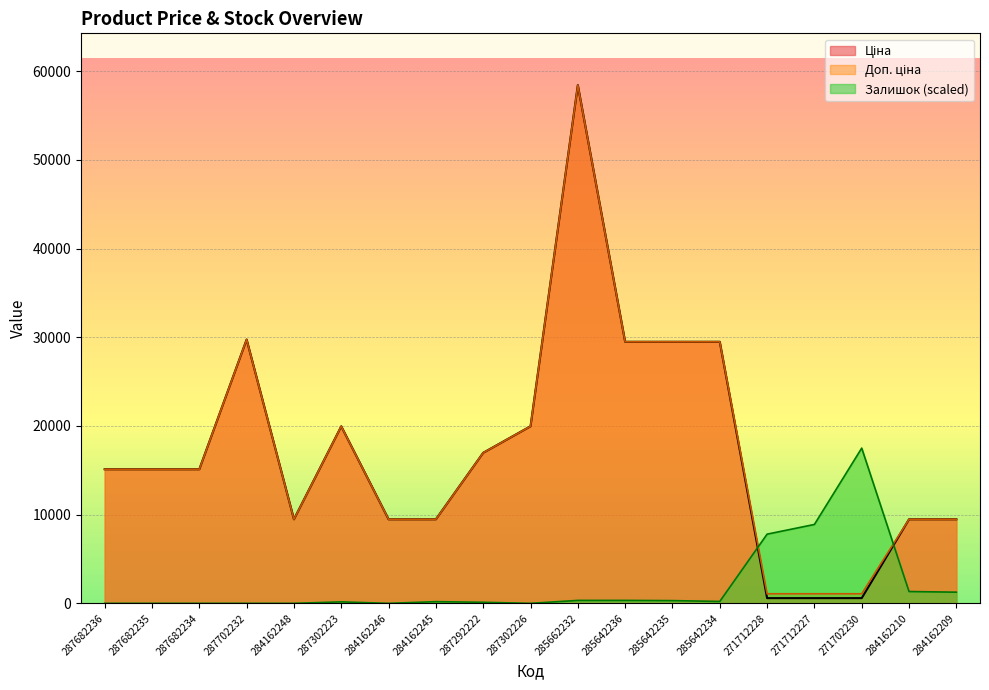

Where is the first local maximum for Ціна?

287702232